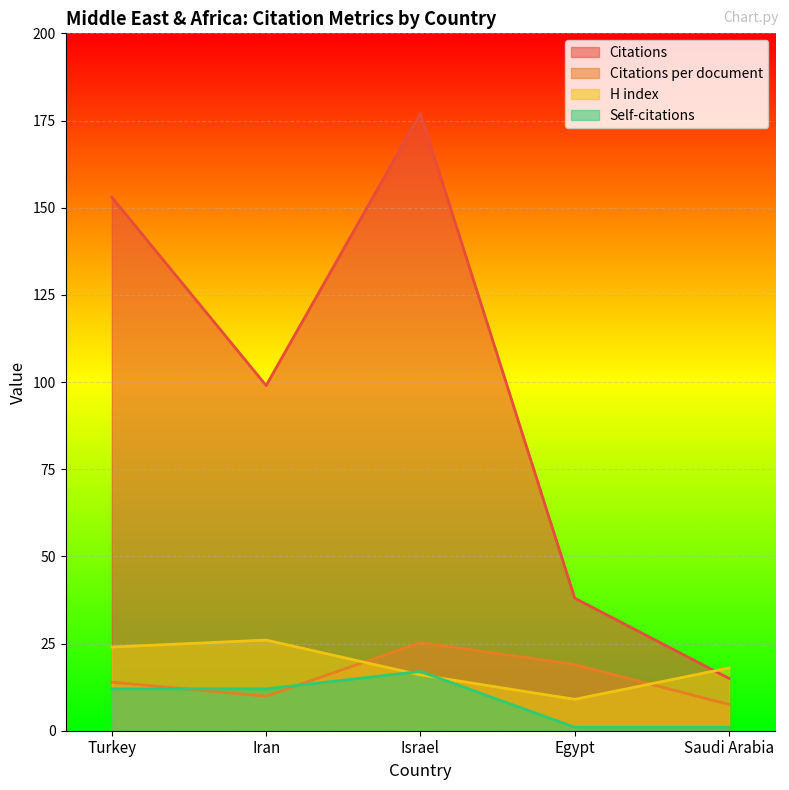

Where does the Citations series first go above 99?

Turkey